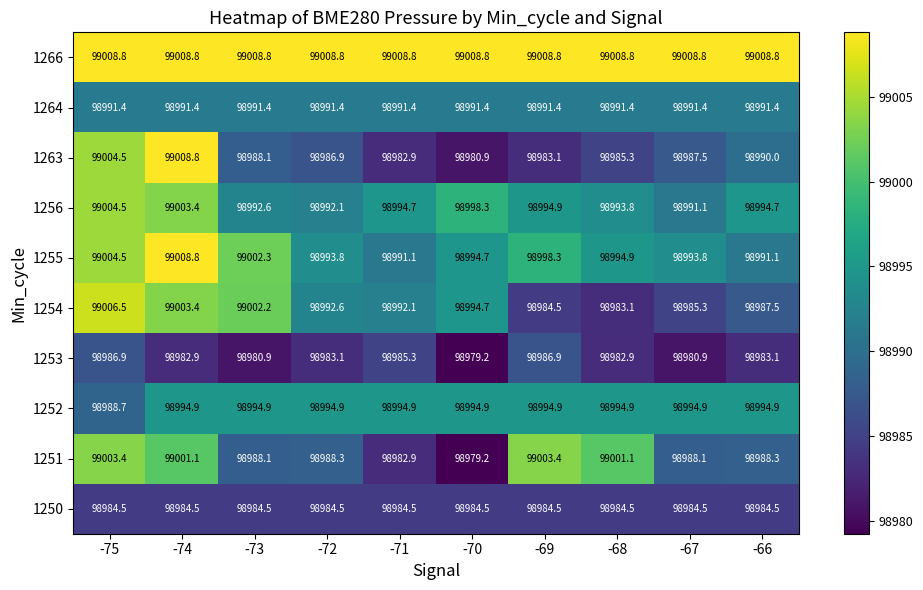

What is the total value across all series at -70?

989906.6